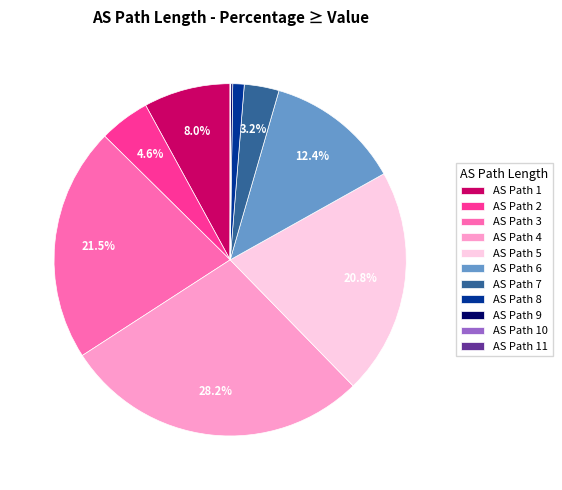

What is the largest slice in the pie chart?

AS Path 4